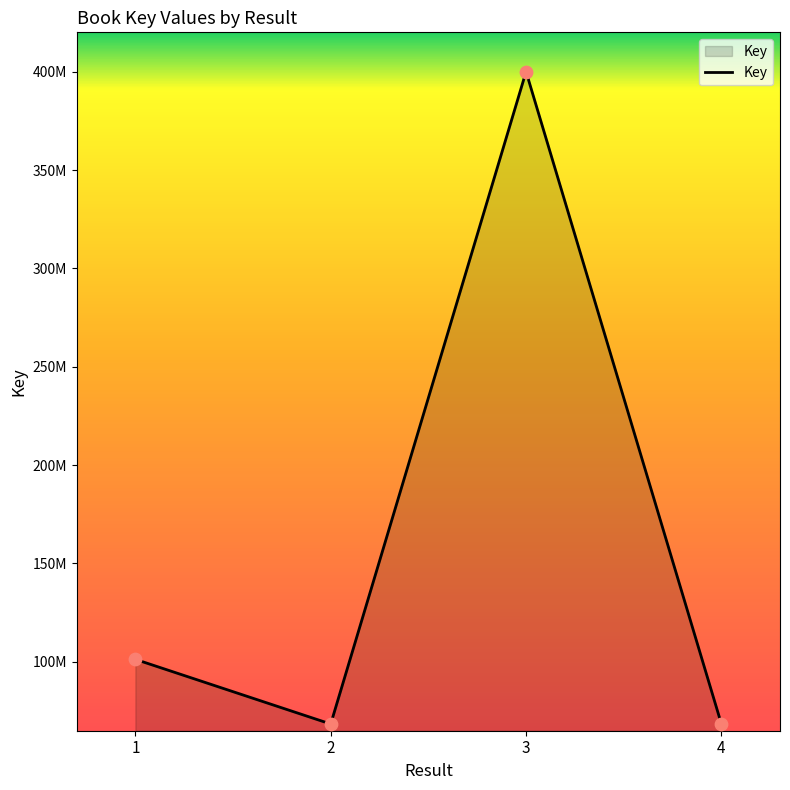

Between 4 and 1, which is larger?

1